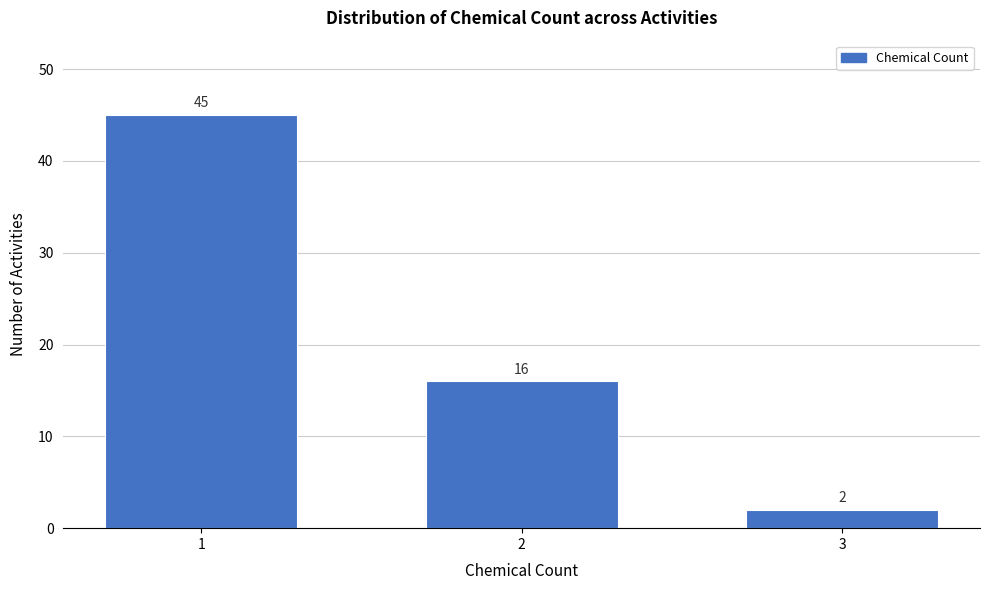

Reading left to right, extract all data points from this chart.

45	16	2